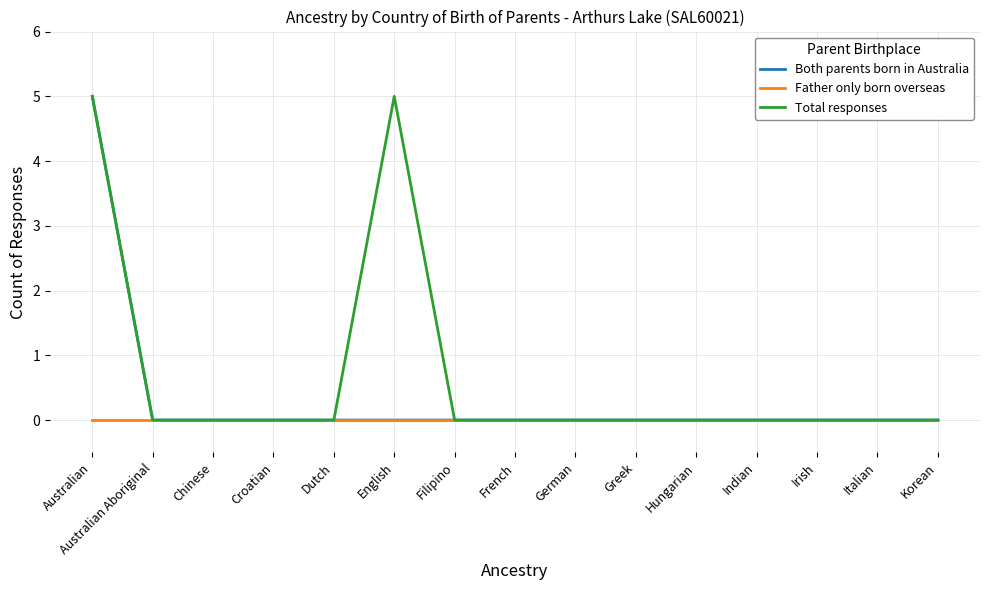

What is the sum of all Both parents born in Australia values?

5